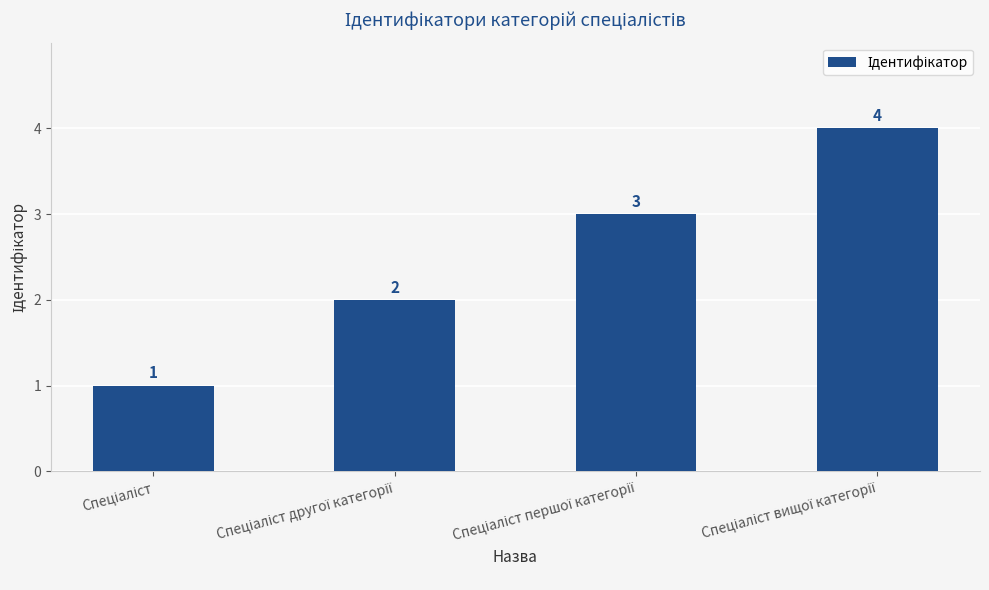

What is the maximum value shown in the chart?

4